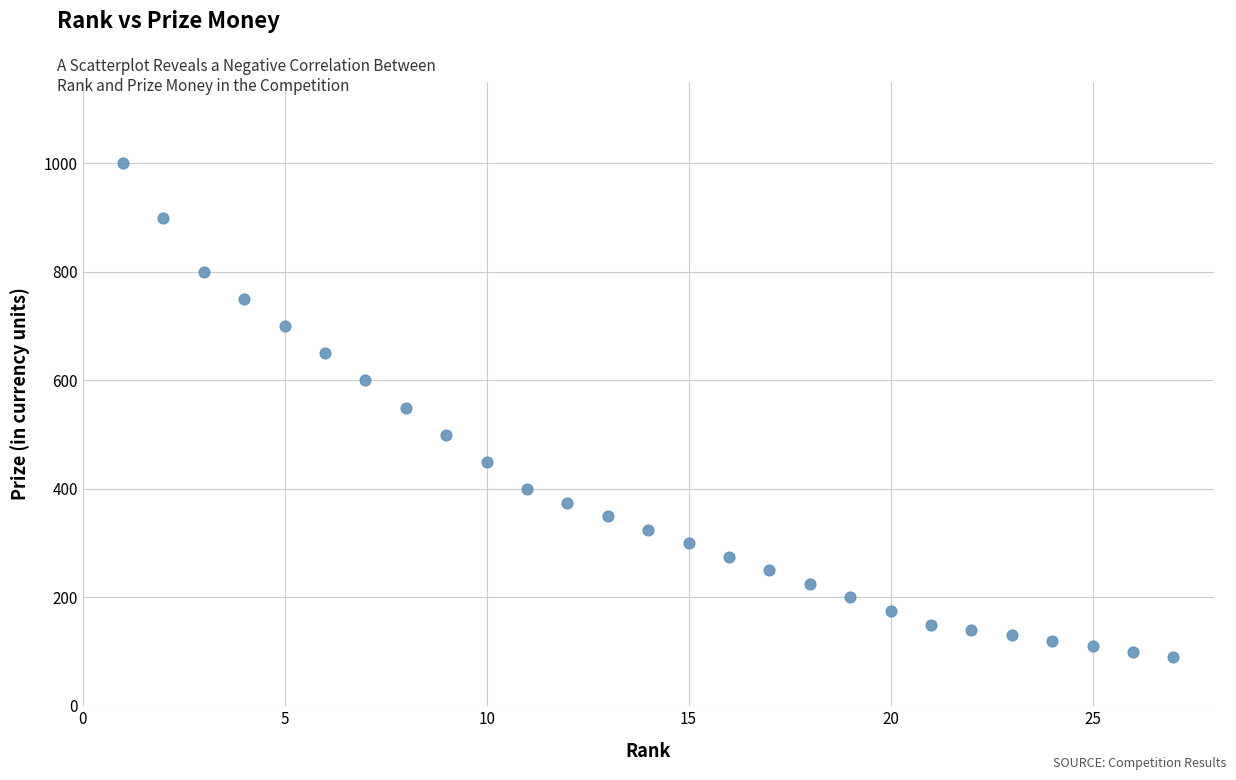

What is the range of Y values (max minus min)?

910